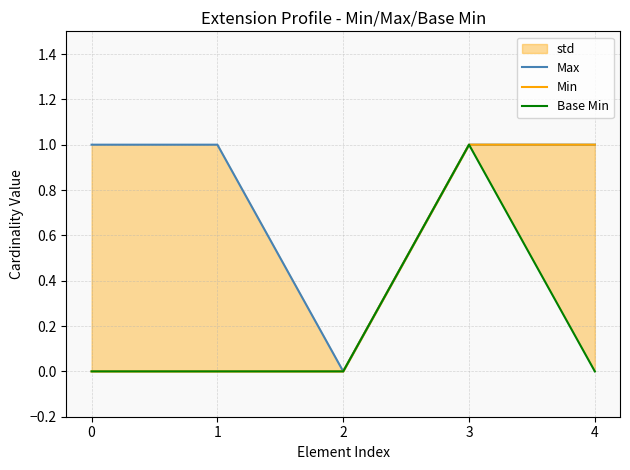

At 4, list the series in order from largest to smallest.

Max, Min, Base Min